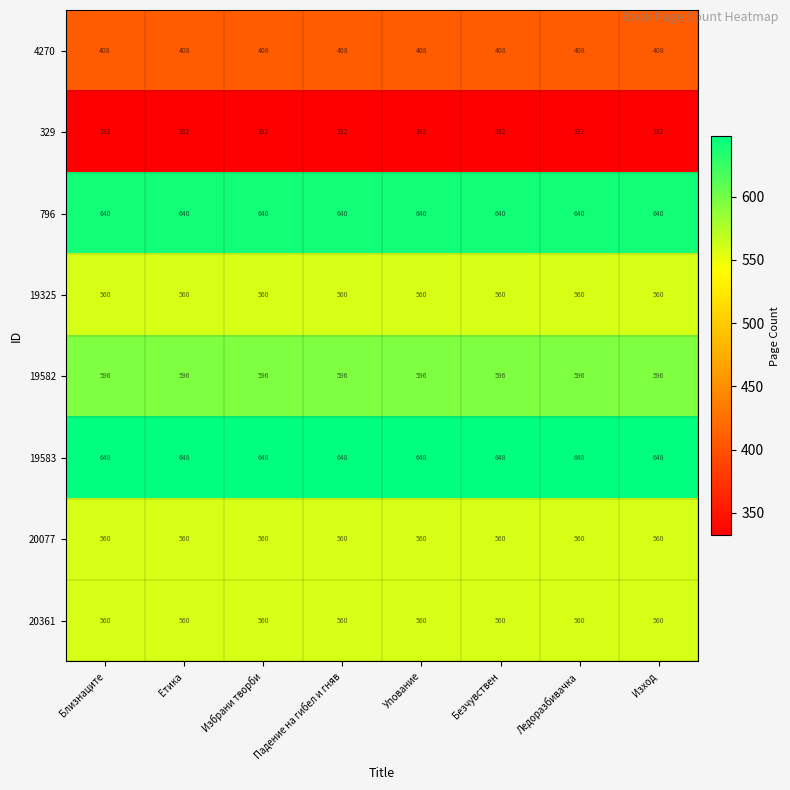

How many series are shown in this chart?

8